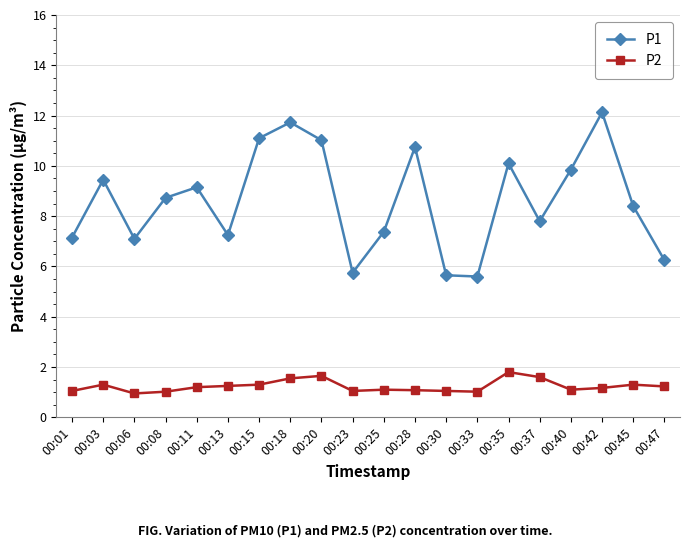

Where is the first local maximum for P2?

00:03